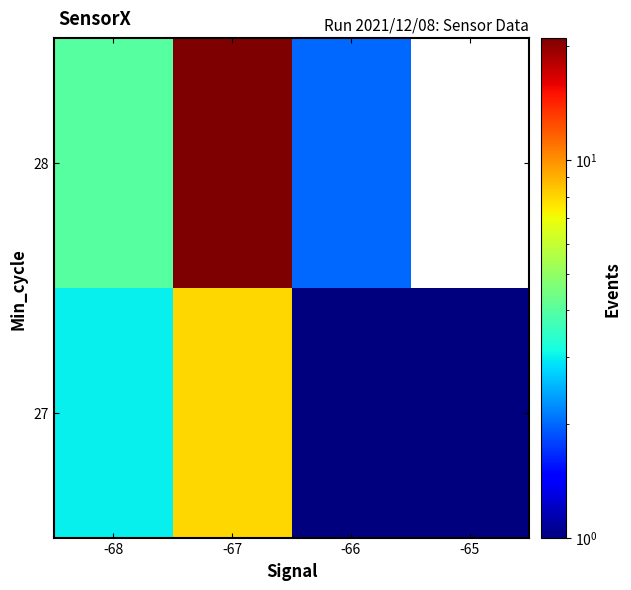

How many categories are shown in the chart?

4